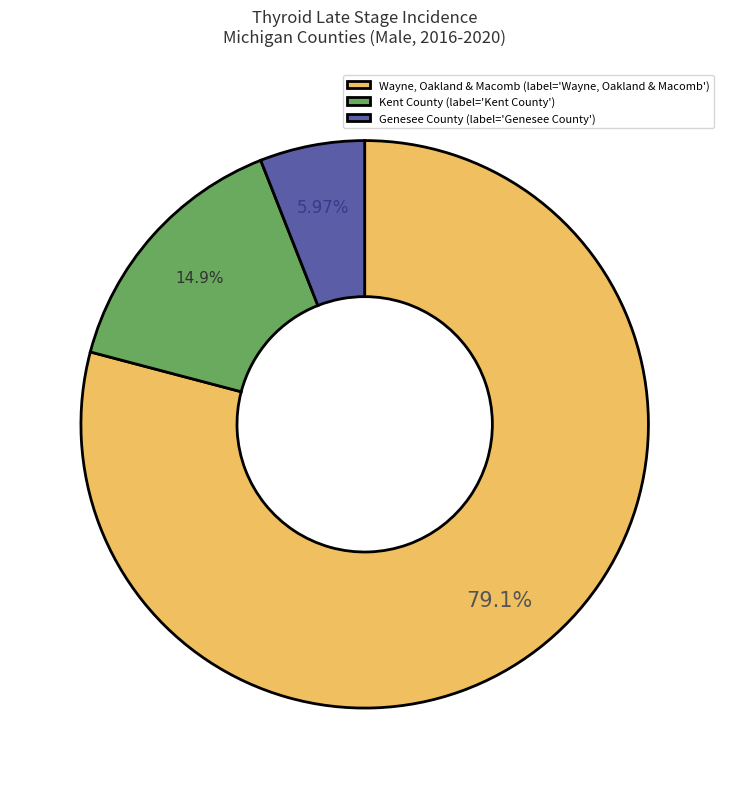

Is the sum of Wayne, Oakland & Macomb (label='Wayne, Oakland & Macomb') and Genesee County (label='Genesee County') greater than half?

Yes